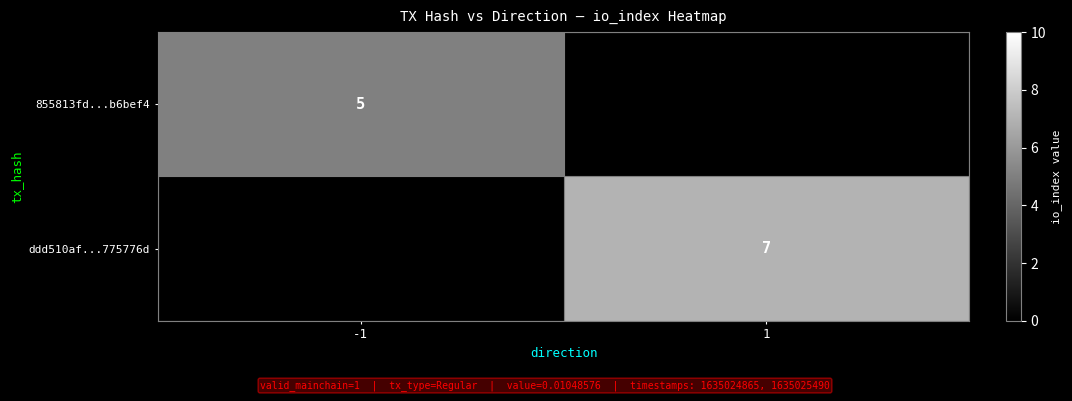

Is the value of 855813fd...b6bef4 at -1 greater than the value of ddd510af...775776d at 1?

No